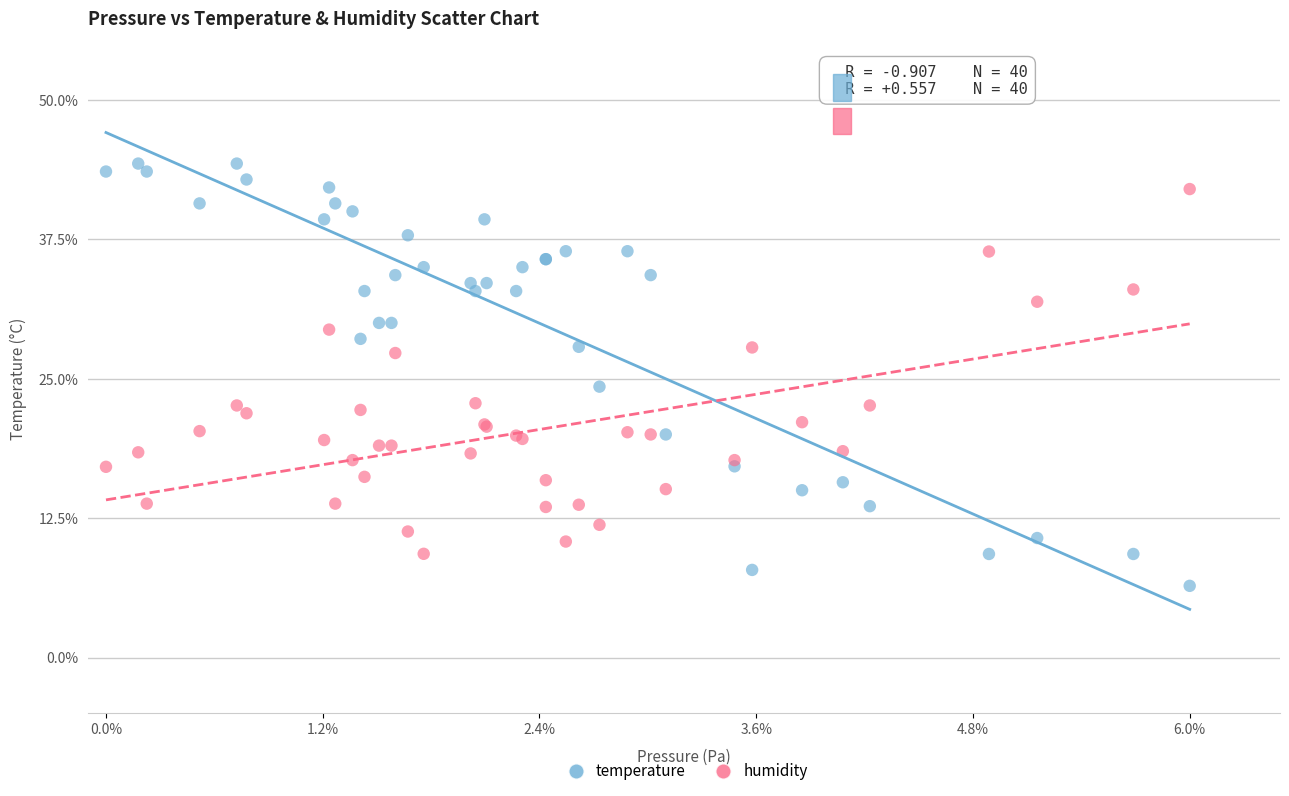

What is the X range (max minus min) for the scatter plot?

6.0